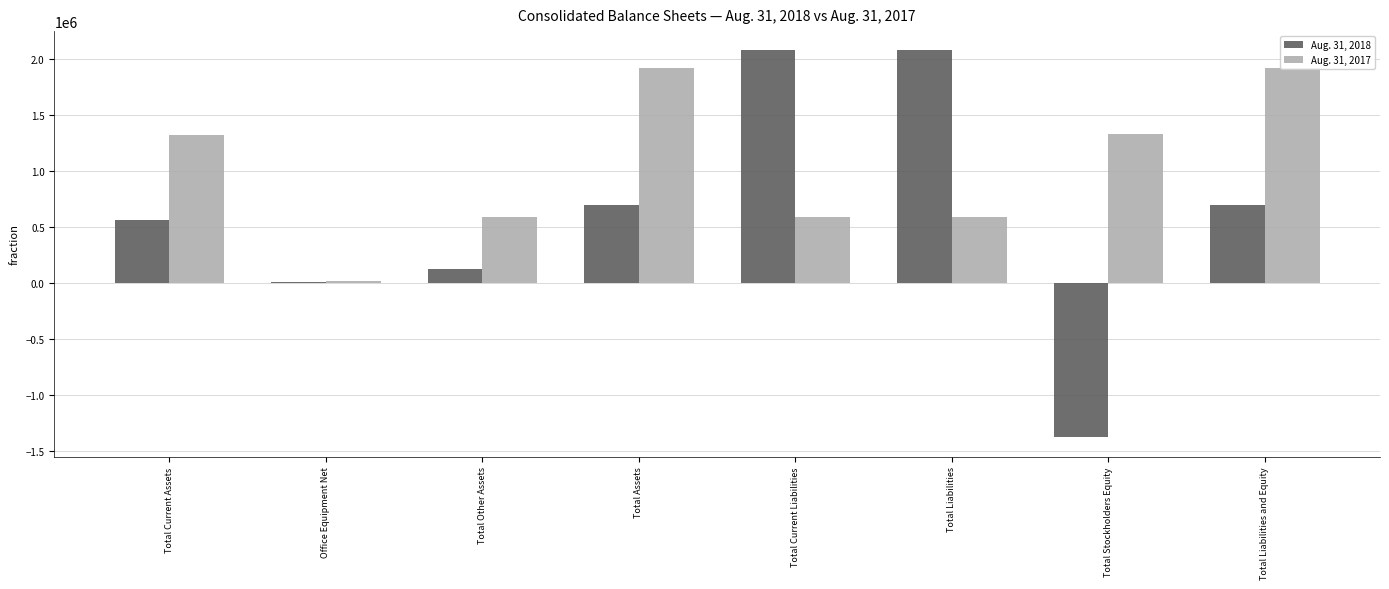

At which label does Aug. 31, 2018 reach its minimum?

Total Stockholders Equity